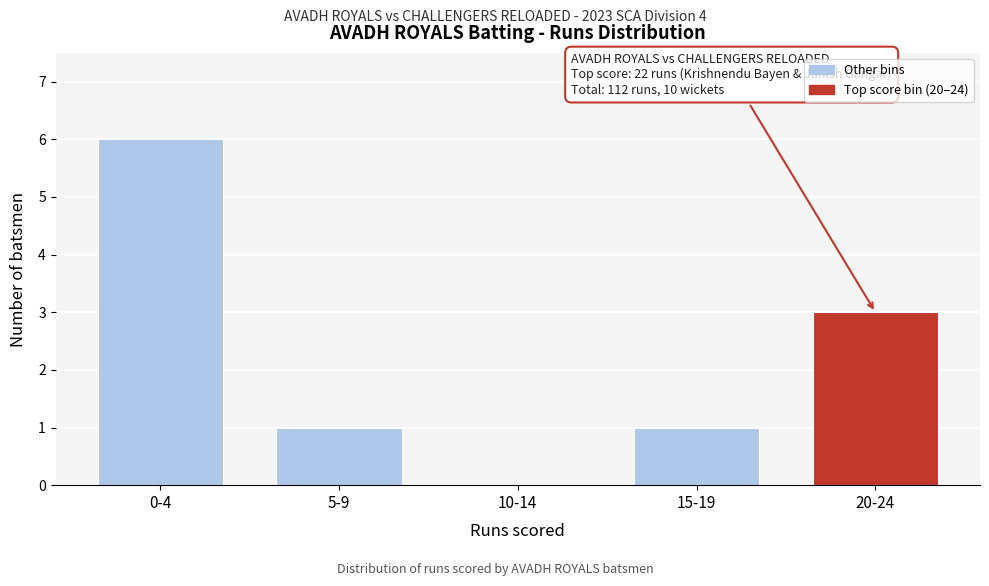

Reading left to right, what are all the values shown in this chart?

0-4=6	5-9=1	10-14=0	15-19=1	20-24=3